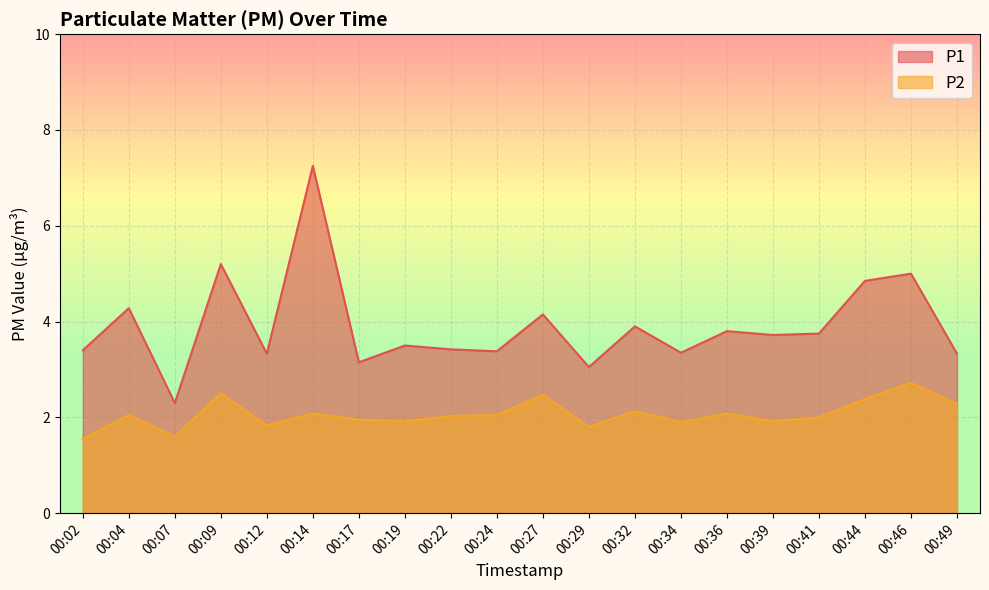

Where is P2 nearest to the value 2?

00:41